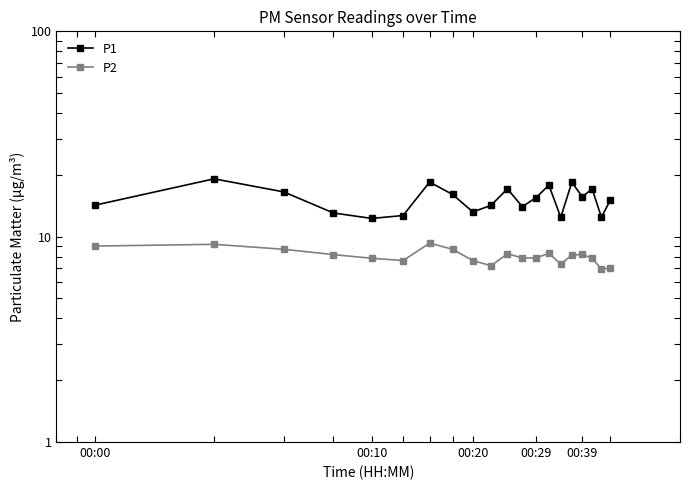

How many lines are shown in the chart?

2